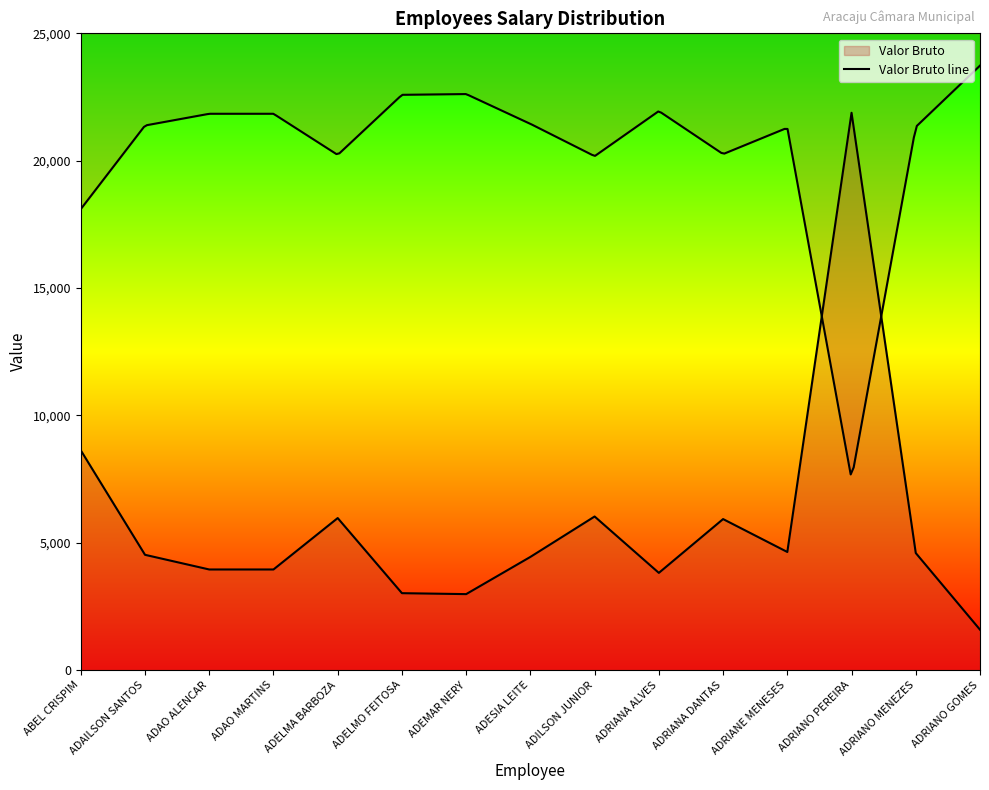

What is the value of the 1st point from the left?

8627.2